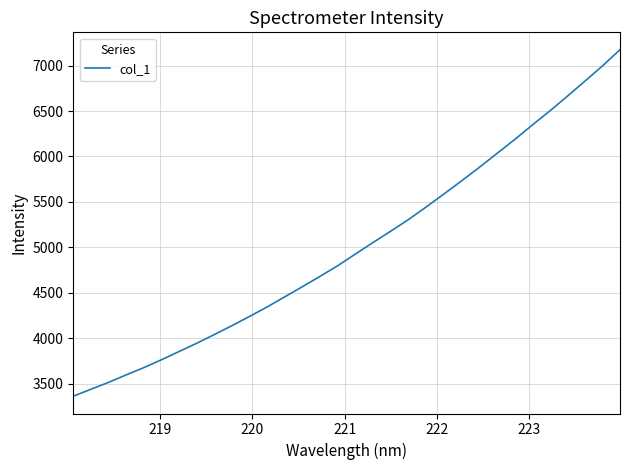

What is the maximum value shown in the chart?

7175.3